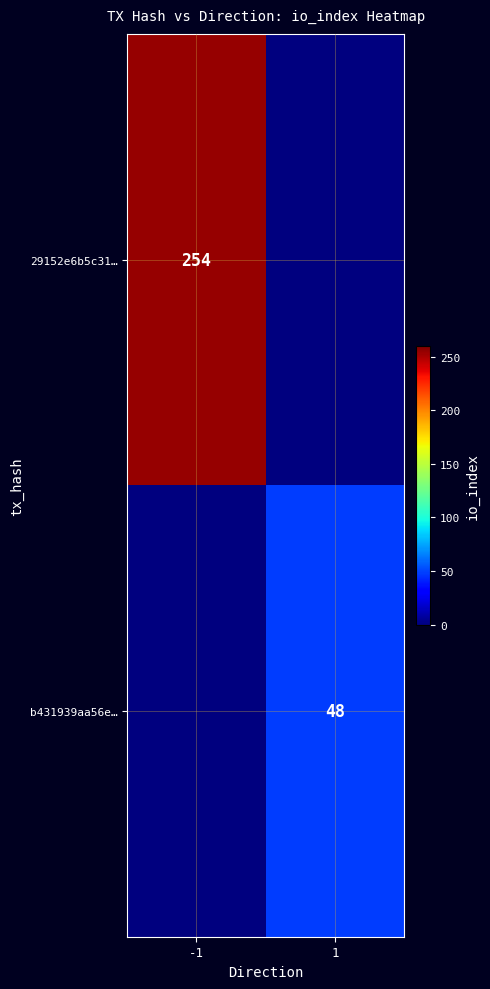

The 29152e6b5c31… series shows 159 at -1. True or false?

False